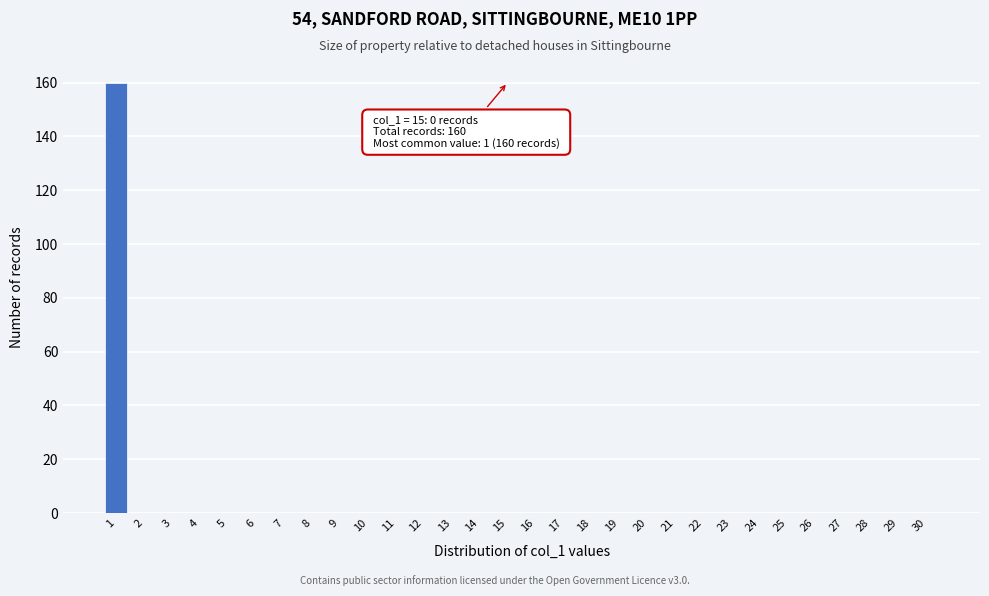

Reading left to right, what are all the values shown in this chart?

1=160	2=0	3=0	4=0	5=0	6=0	7=0	8=0	9=0	10=0	11=0	12=0	13=0	14=0	15=0	16=0	17=0	18=0	19=0	20=0	21=0	22=0	23=0	24=0	25=0	26=0	27=0	28=0	29=0	30=0